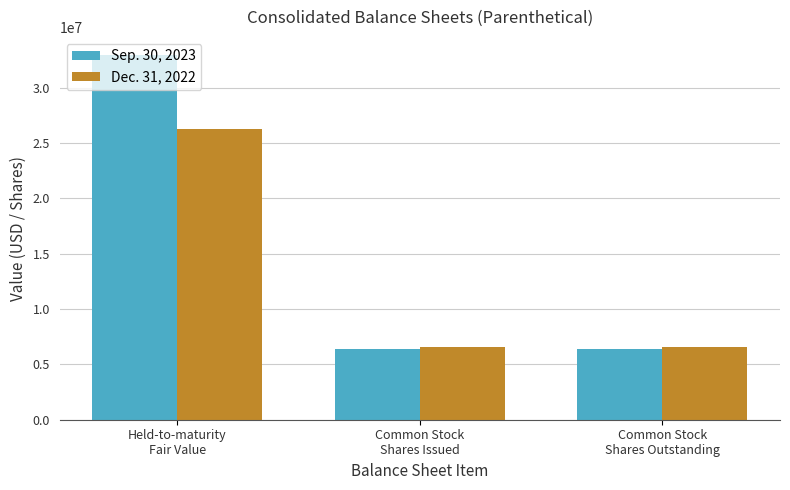

The Dec. 31, 2022 series shows 26251000 at Held-to-maturity
Fair Value. True or false?

True